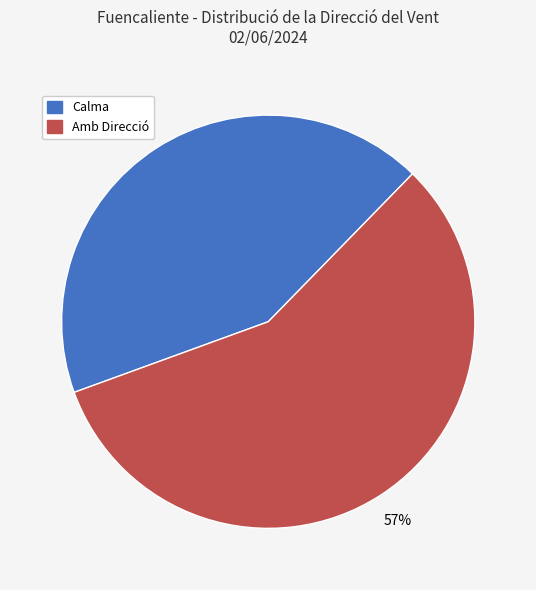

To the nearest percent, what is the average slice percentage?

50%